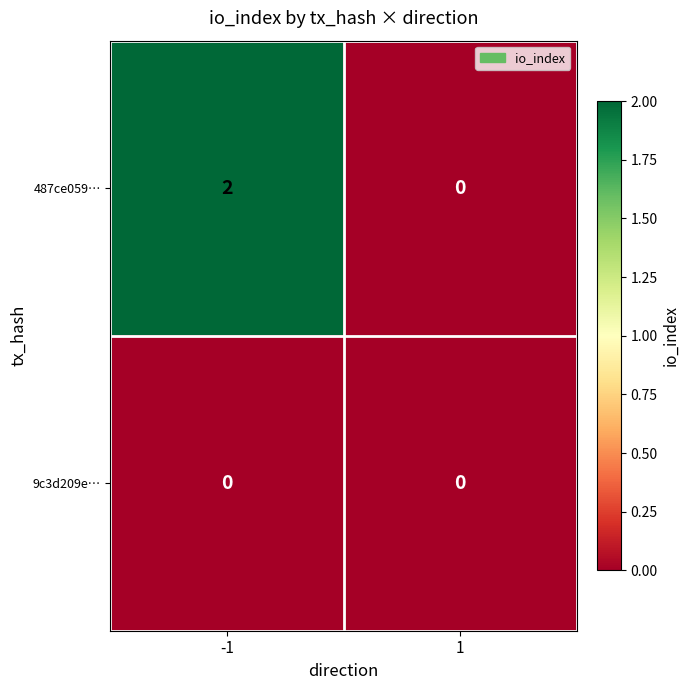

Rank the categories by 487ce059… value from lowest to highest.

1, -1